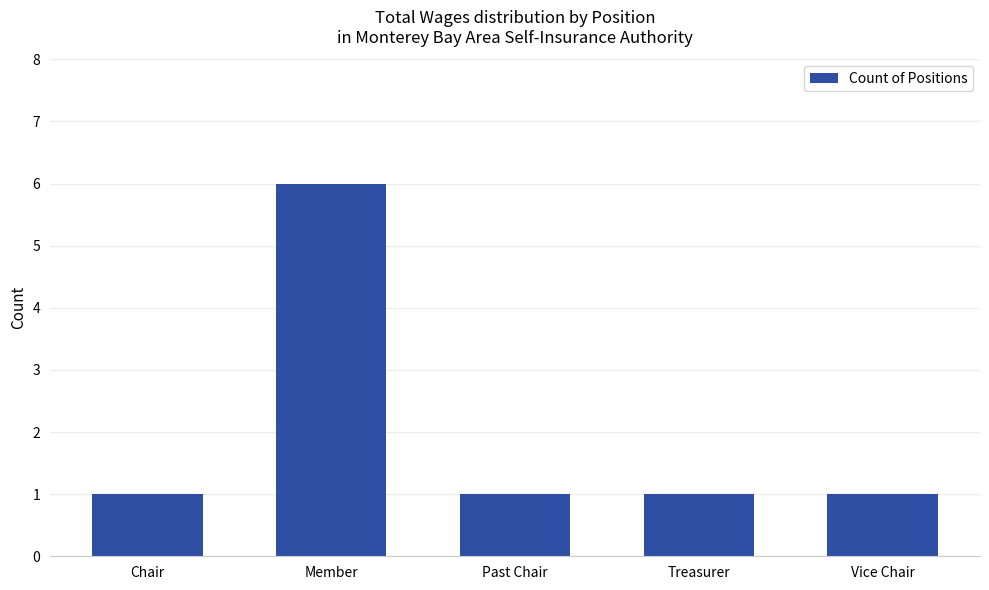

What is the greatest value displayed?

6